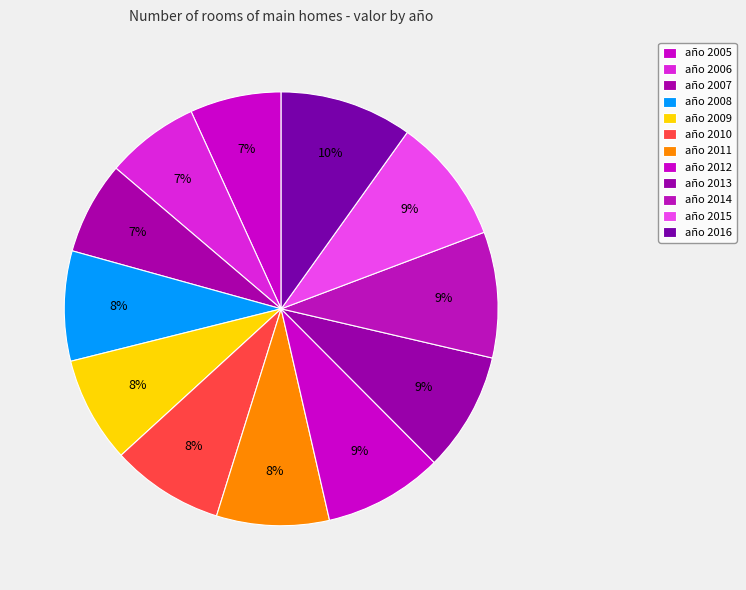

To the nearest percent, what is the average slice percentage?

8%